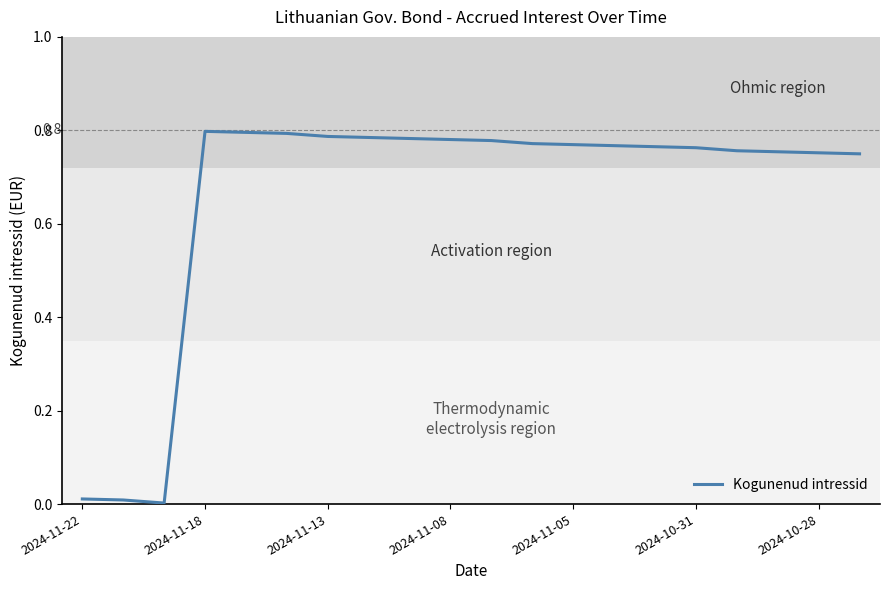

How many lines are shown in the chart?

1